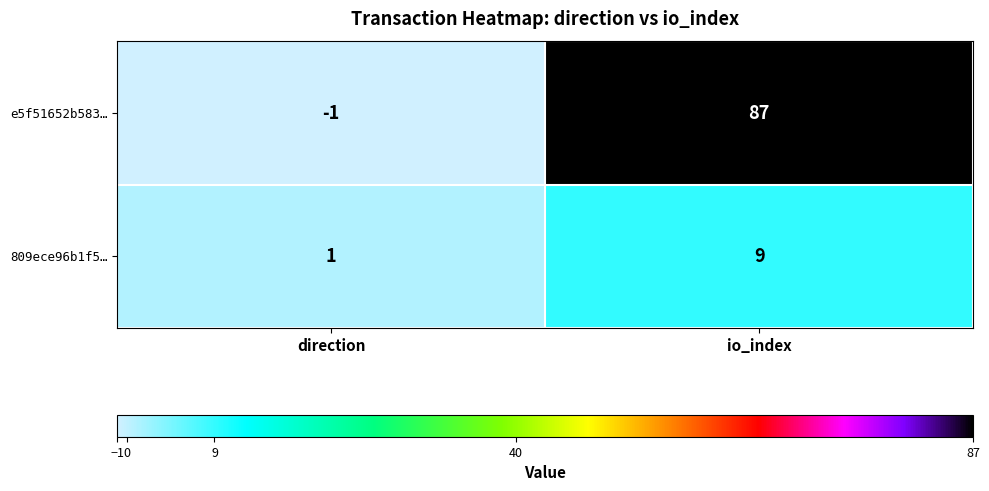

What is the difference between the highest and lowest values at direction?

2